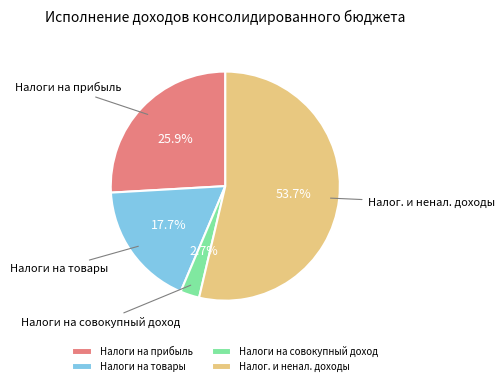

Rank the categories by value from lowest to highest.

Налоги на совокупный доход, Налоги на товары, Налоги на прибыль, Налог. и ненал. доходы